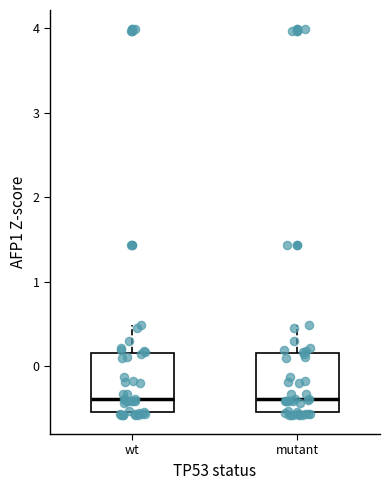

Where does the median line of the box for wt sit on the y-axis? The values are not printed on the chart, so give them approximately, as read against the axis.

-0.4